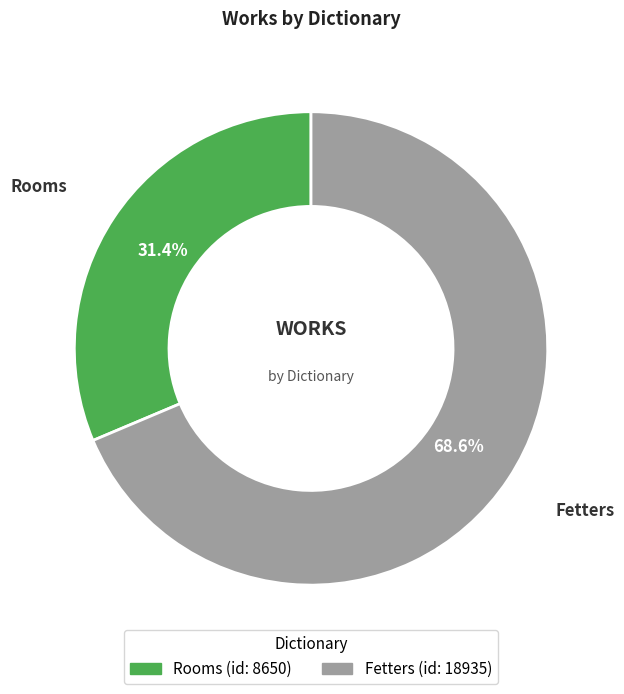

What is the largest slice in the pie chart?

Fetters